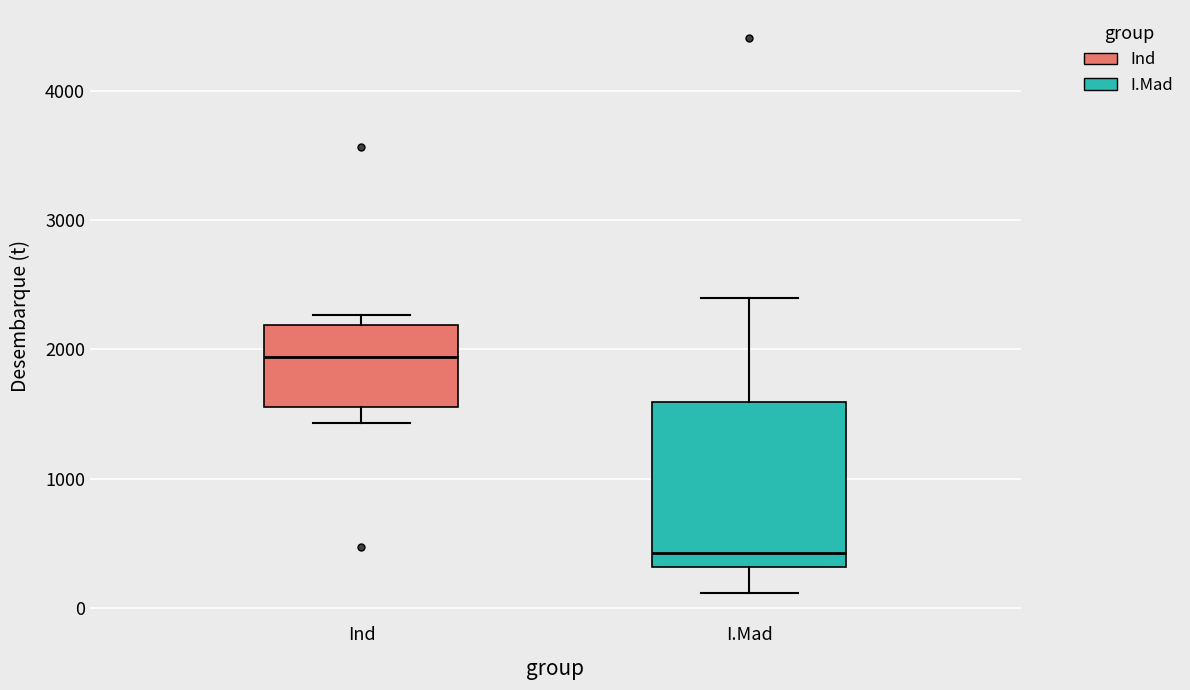

Where is the upper edge of the box for Ind on the y-axis? The values are not printed on the chart, so give them approximately, as read against the axis.

2200